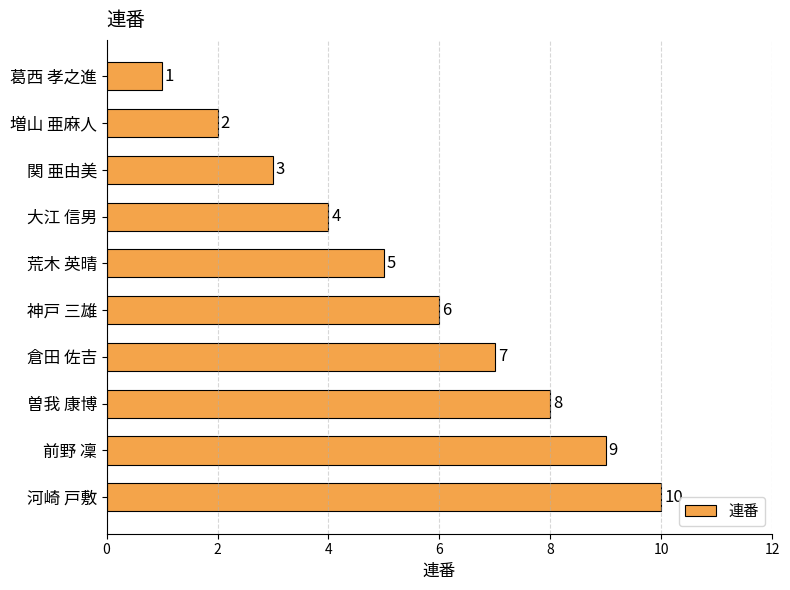

List the labels in order of value, smallest first.

葛西 孝之進, 増山 亜麻人, 関 亜由美, 大江 信男, 荒木 英晴, 神戸 三雄, 倉田 佐吉, 曽我 康博, 前野 凜, 河崎 戸敷